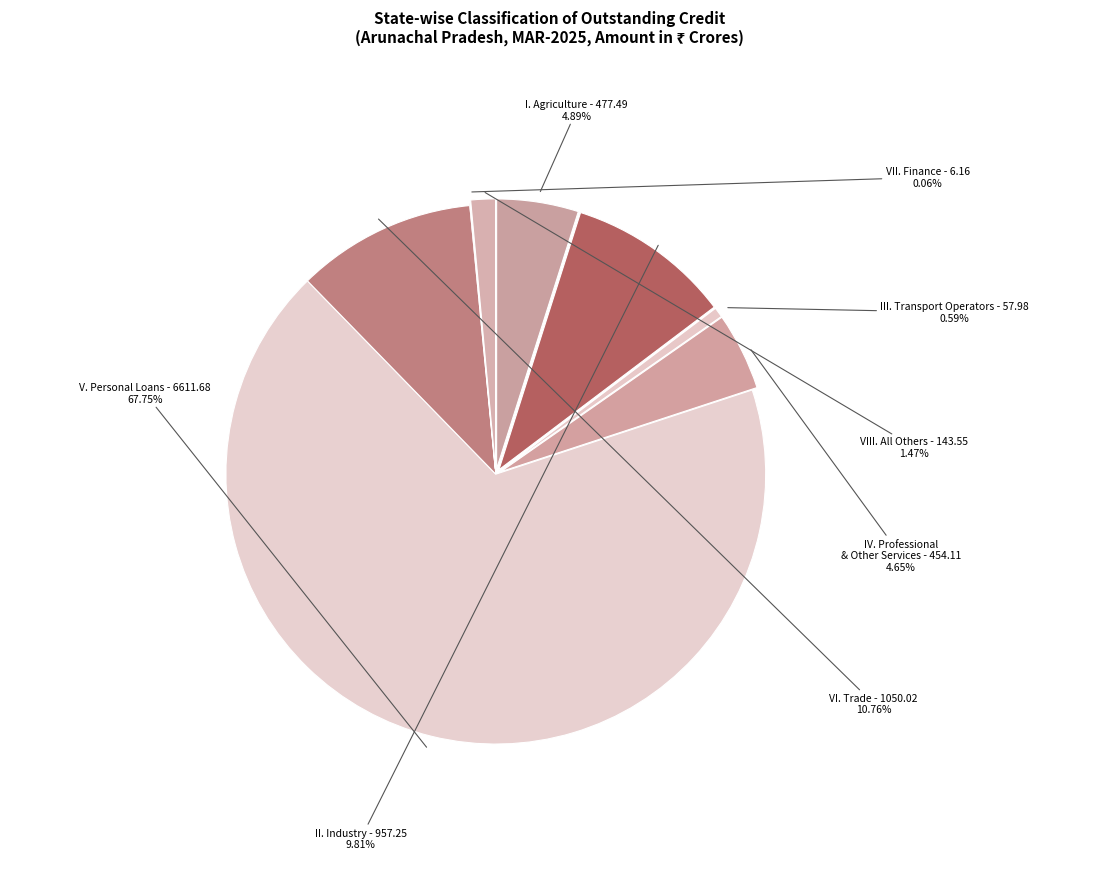

Is it true that VIII. ALL OTHERS is 11% of the pie?

False